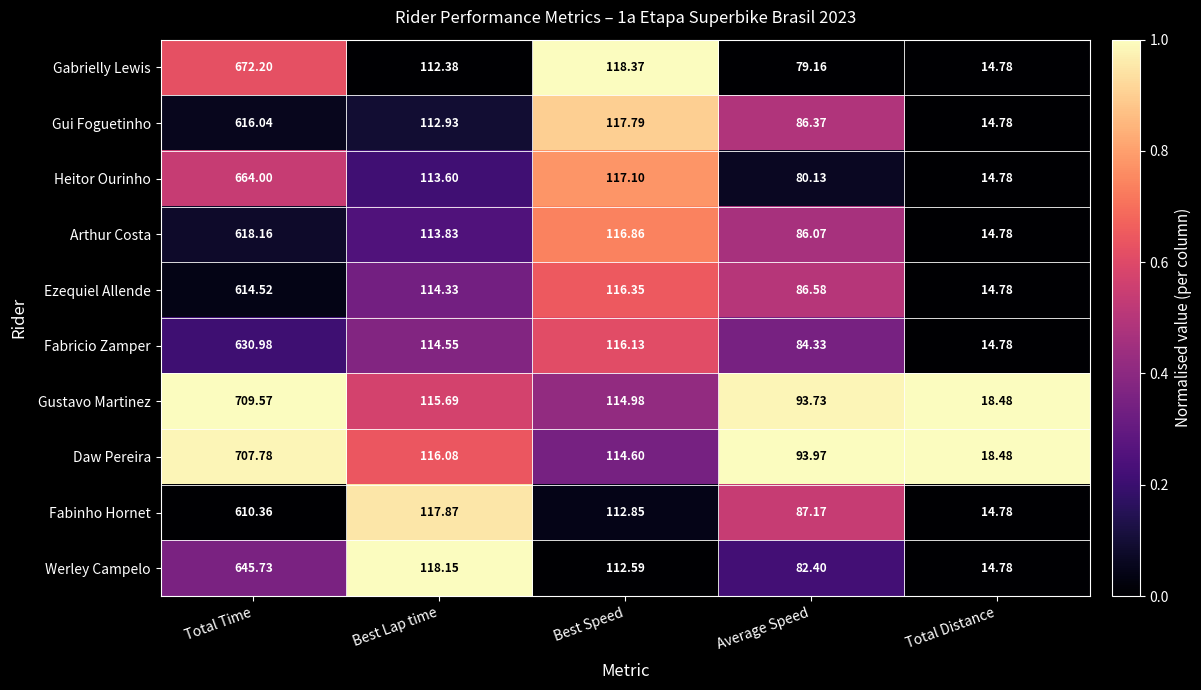

Which series has the largest total across all categories?

Gustavo Martinez